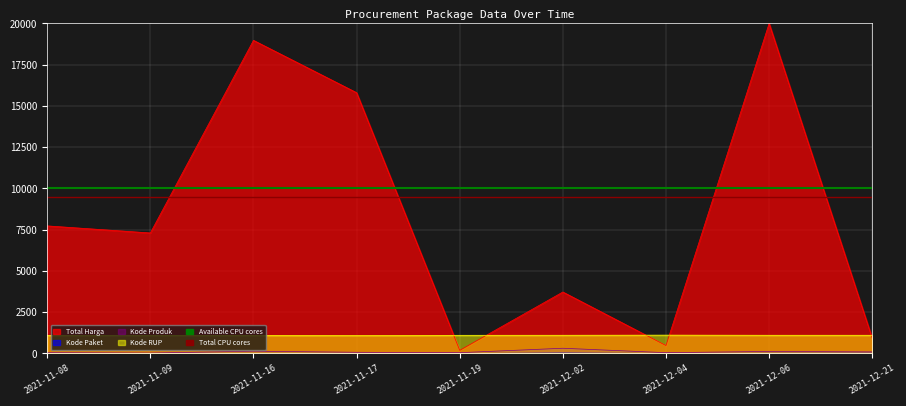

Is it true that Total CPU cores equals 9500 at 2021-11-08?

True